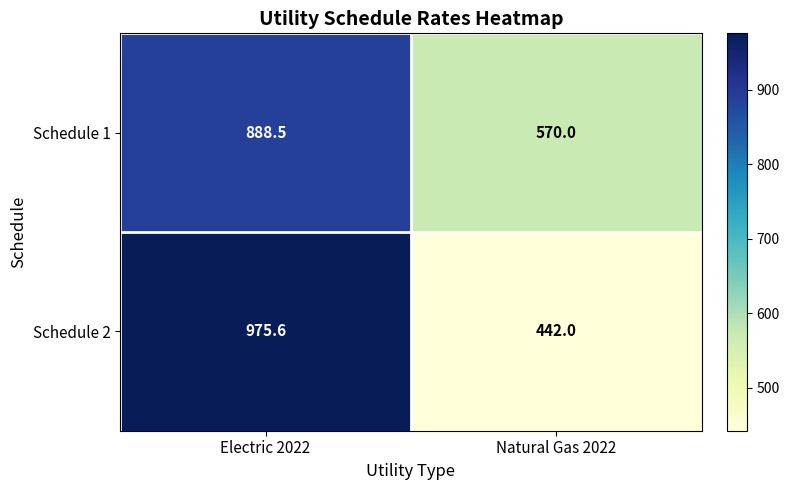

What is the maximum value shown in the chart?

975.6